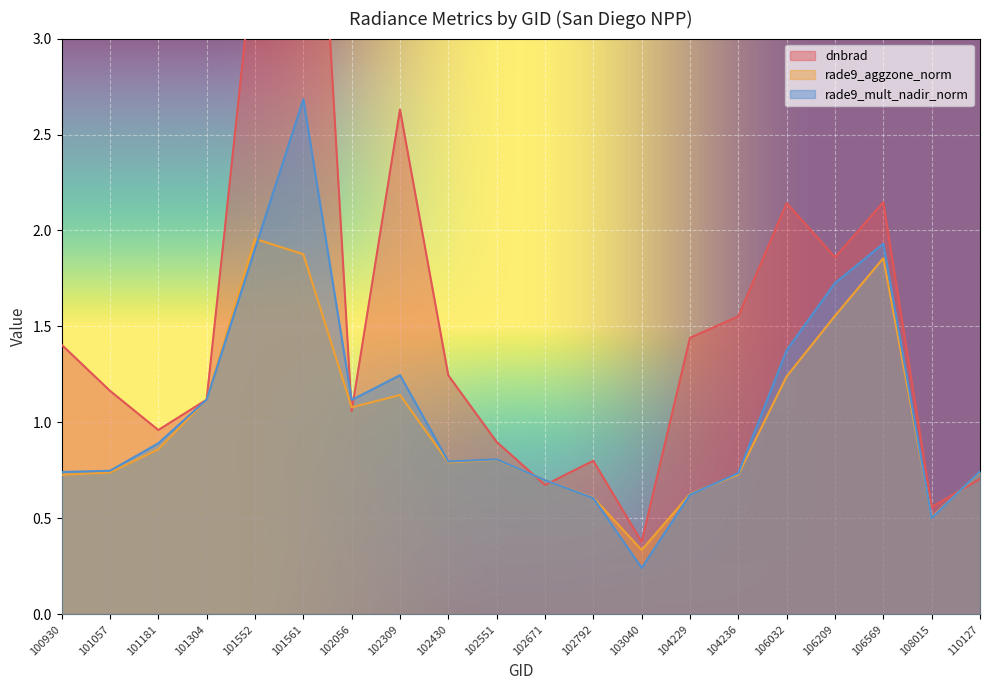

At which category is the sum across all series the highest?

101561